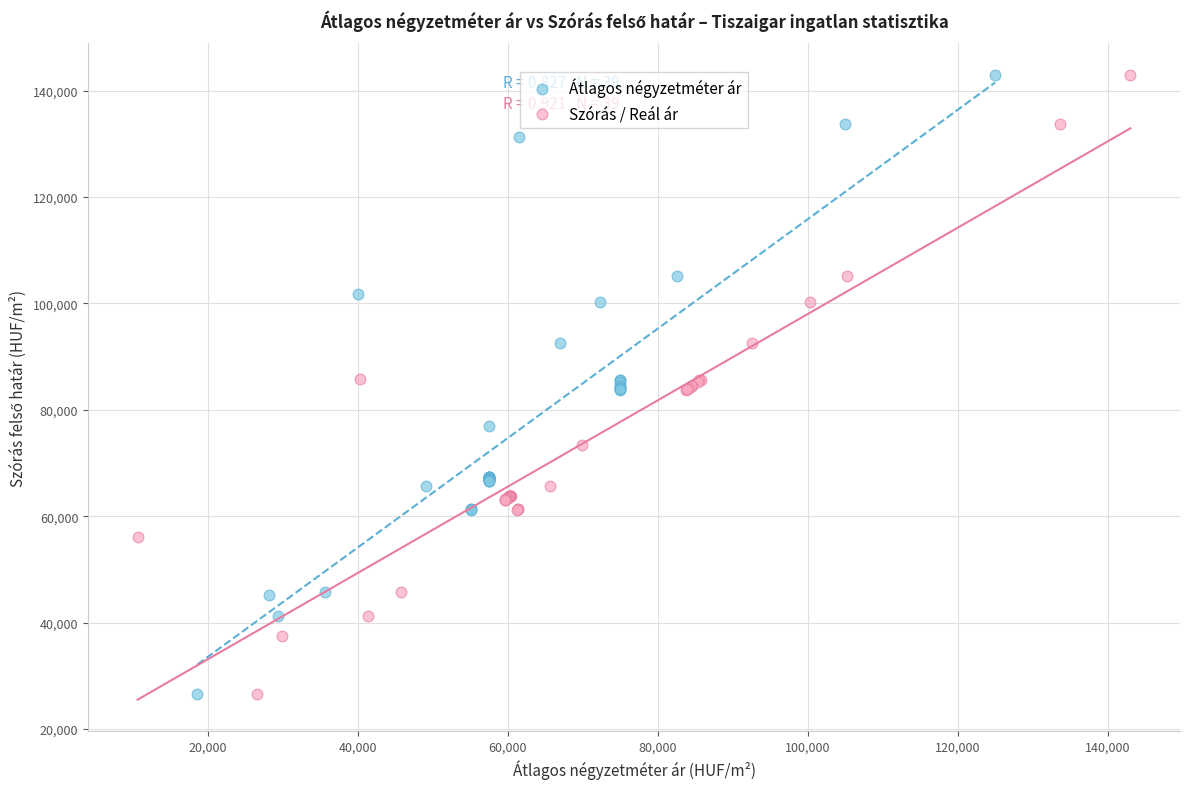

What are all the series names shown in the legend?

Átlagos négyzetméter ár, Szórás / Reál ár